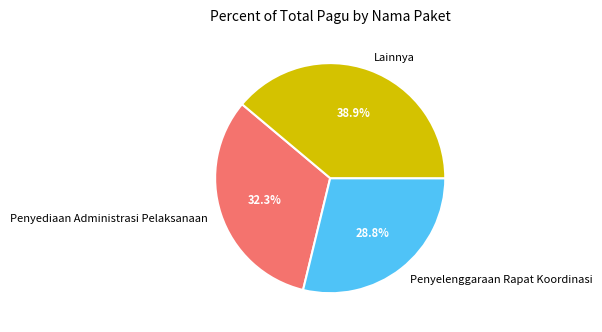

Combined, do Penyediaan Administrasi Pelaksanaan and Penyelenggaraan Rapat Koordinasi account for over 50%?

Yes